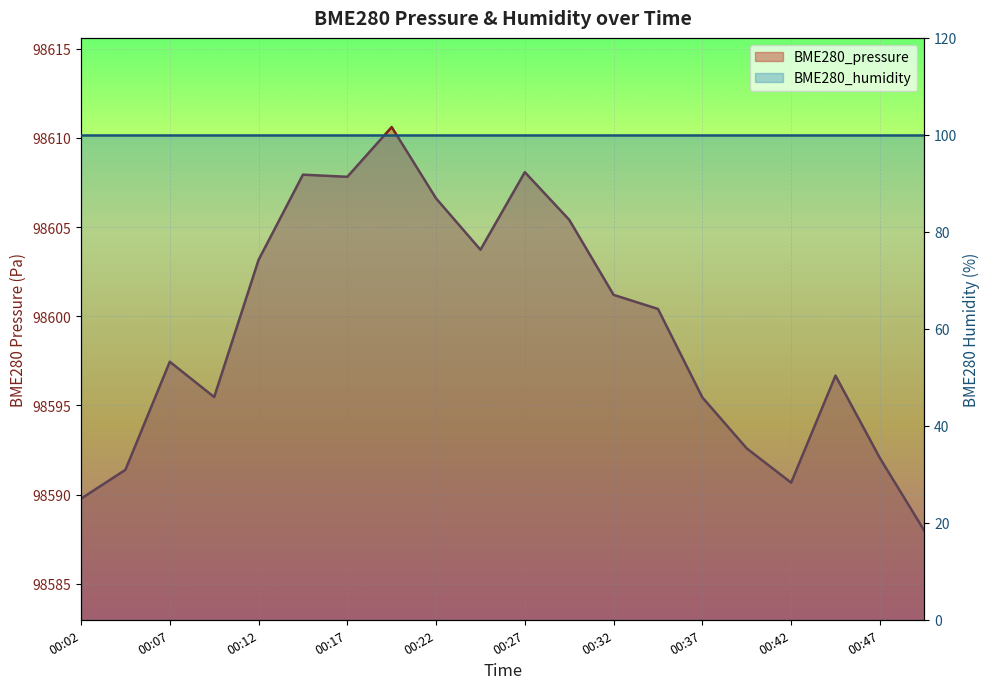

What is the greatest value displayed?

98610.6